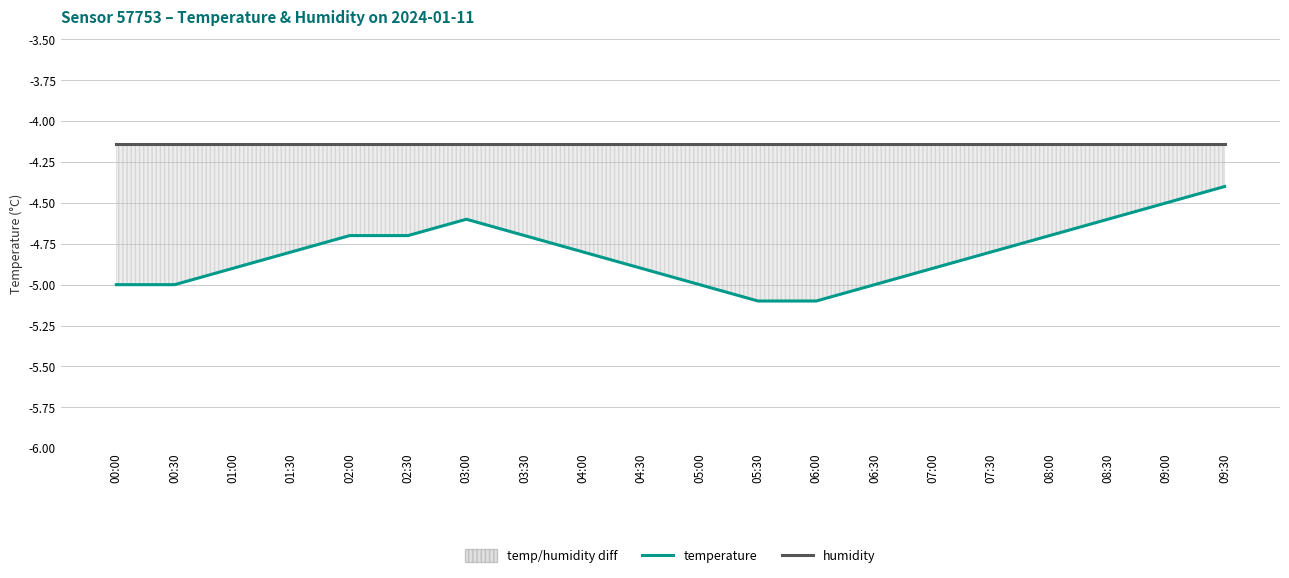

Which series has the largest range (max minus min)?

temperature